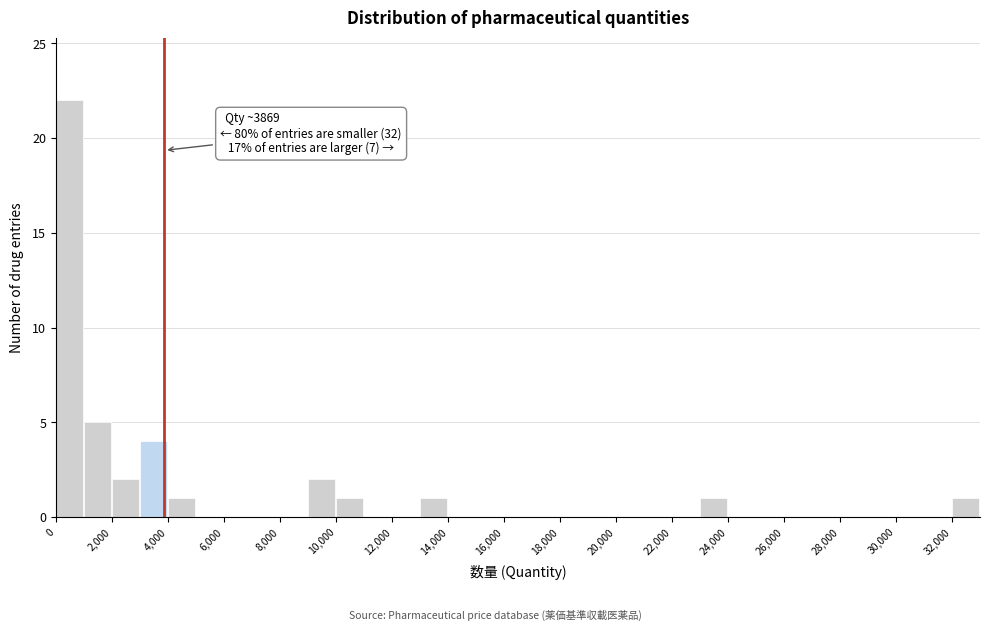

Which range on the x-axis has the tallest bar?

0 to 1000